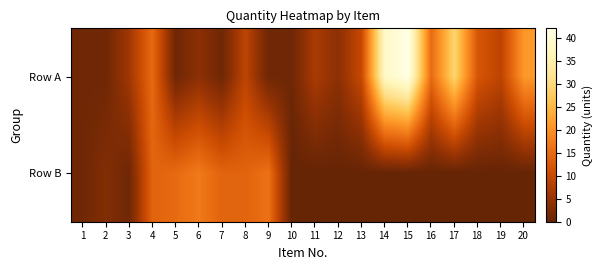

Reading right to left, what are all the values shown in this chart?

Row A: 20=21	19=9	18=12	17=29	16=15	15=42	14=38	13=10	12=4	11=7	10=1	9=1	8=9	7=1	6=4	5=1	4=15	3=6	2=1	1=1
Row B: 20=0	19=0	18=0	17=0	16=0	15=0	14=0	13=0	12=0	11=0	10=0	9=16	8=14	7=14	6=17	5=15	4=14	3=1	2=3	1=1